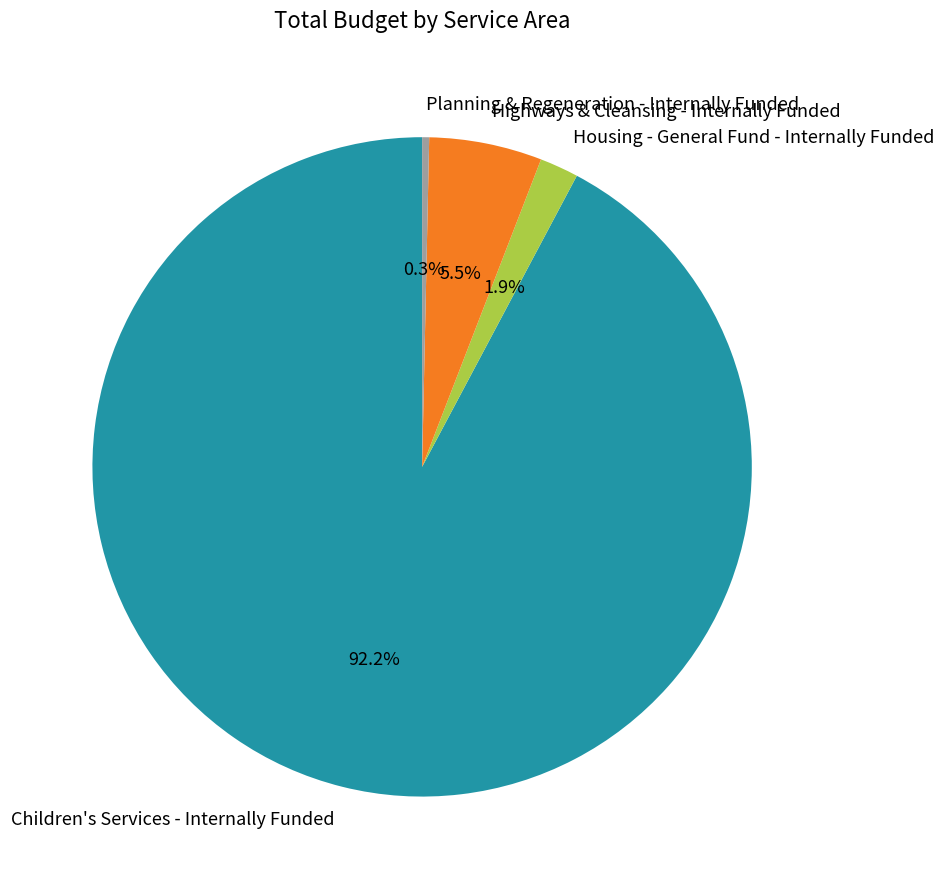

How many segments does this pie chart have?

4